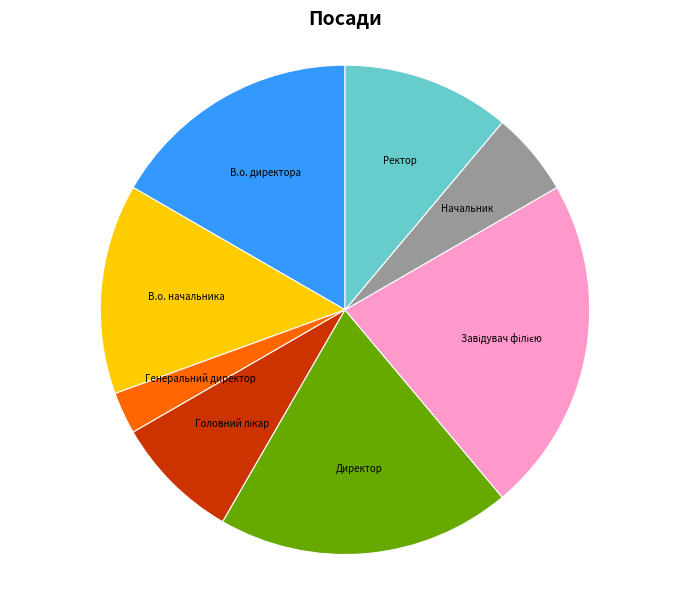

The Директор slice represents 5% of the pie. True or false?

False